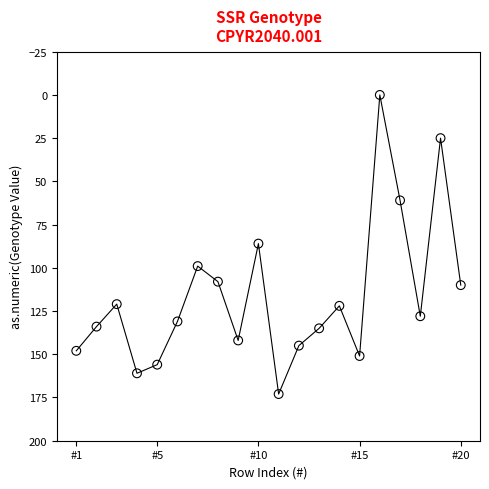

What is the range of Y values (max minus min)?

173